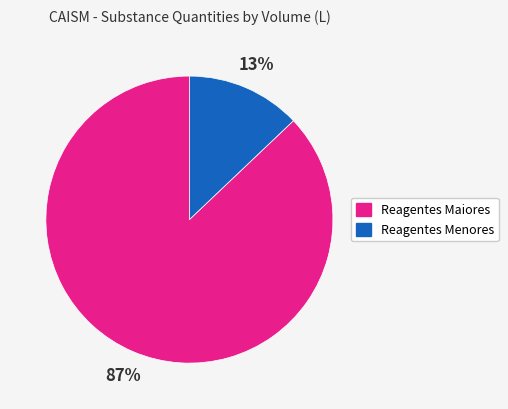

Is there a majority slice in this chart?

Yes